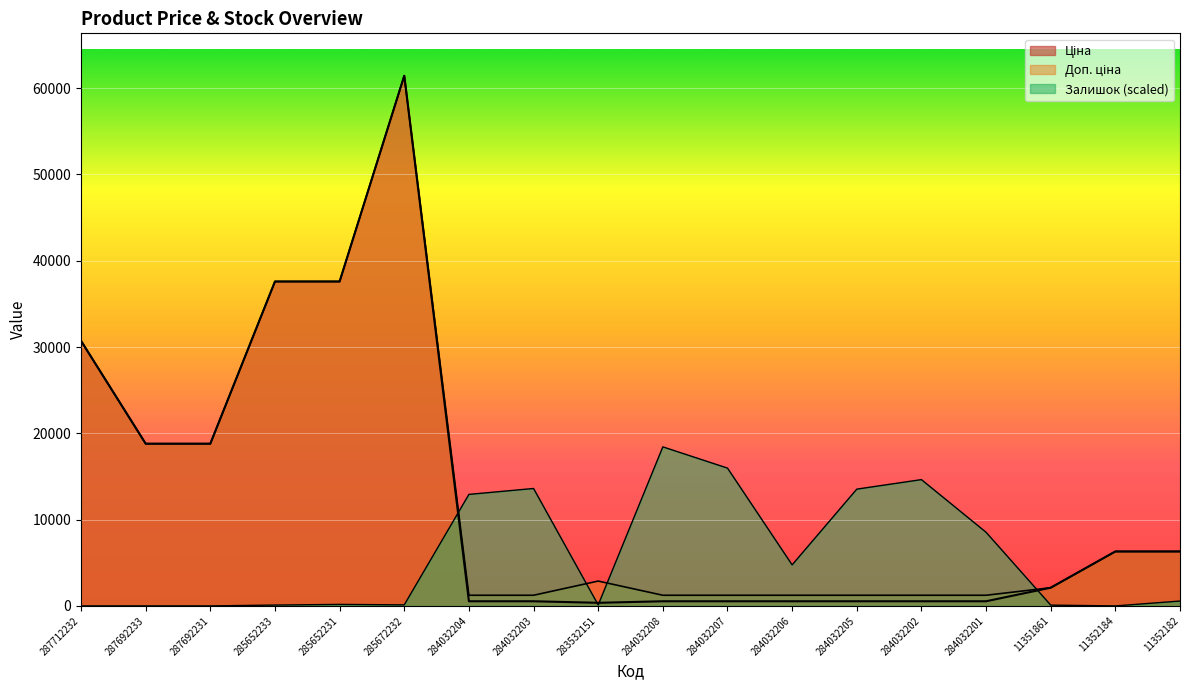

True or false: Доп. ціна has a value of 6308.8 at 11352182.

True